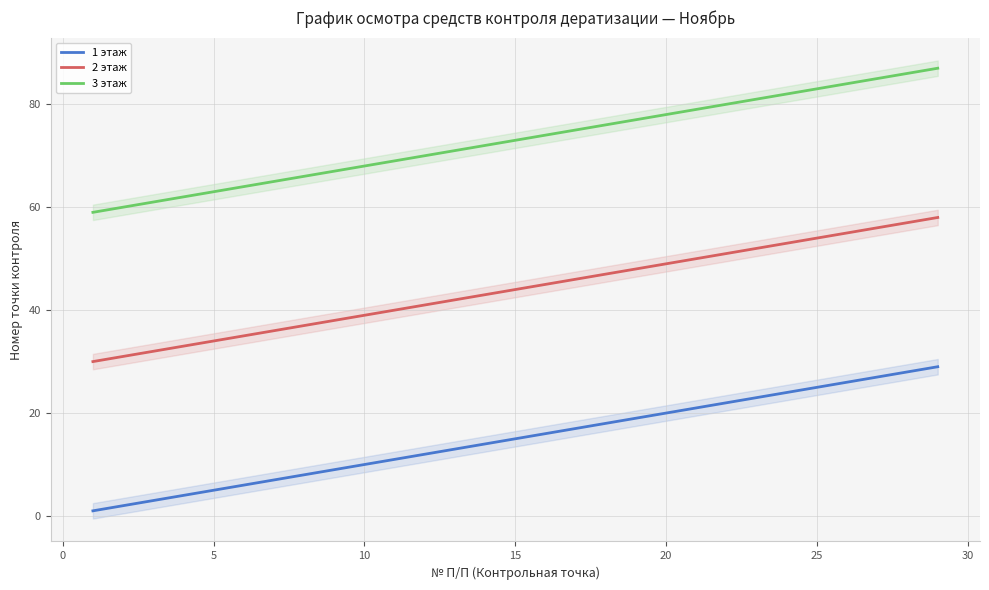

True or false: 3 этаж and 1 этаж intersect in this chart.

False